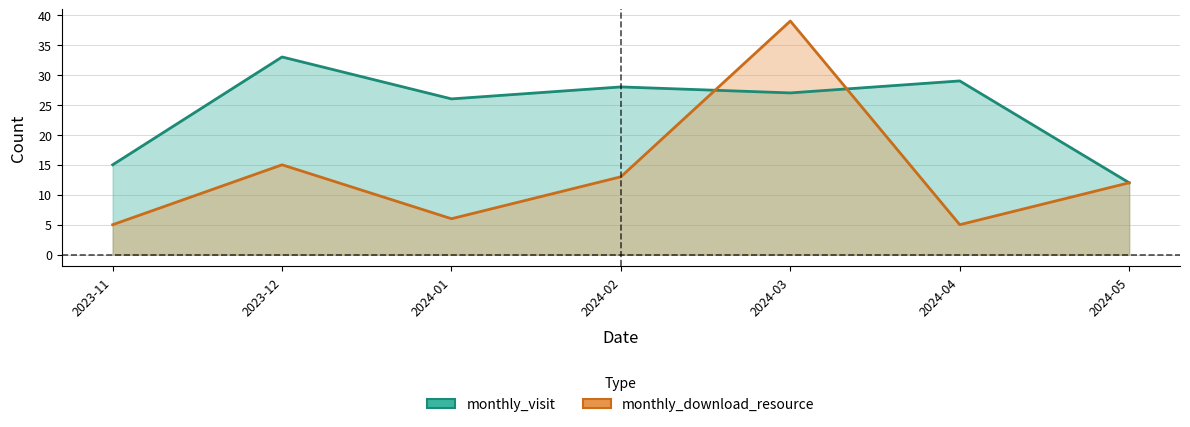

True or false: monthly_download_resource has more than 0 points higher than both neighbors.

True